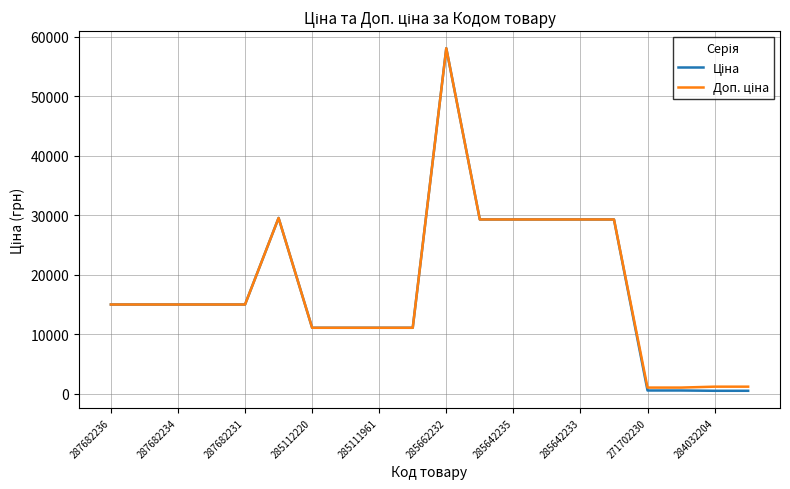

What is the maximum value shown in the chart?

58037.0